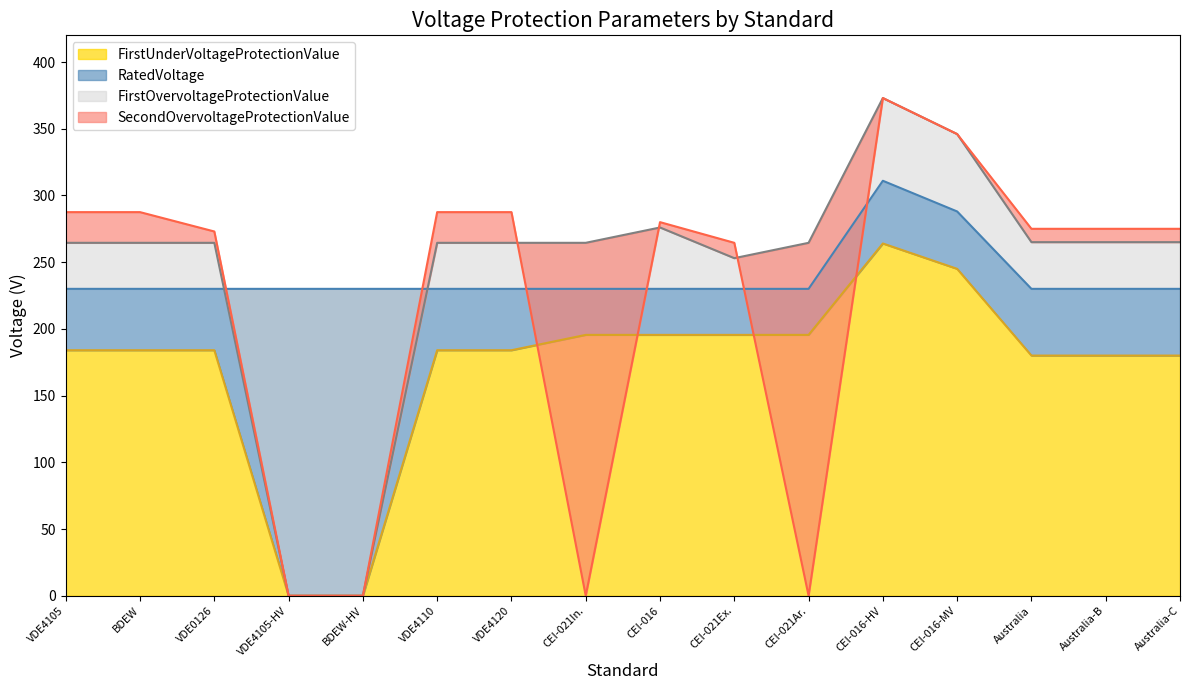

What is the difference between the maximum and minimum values in the FirstUnderVoltageProtectionValue series?

264.0